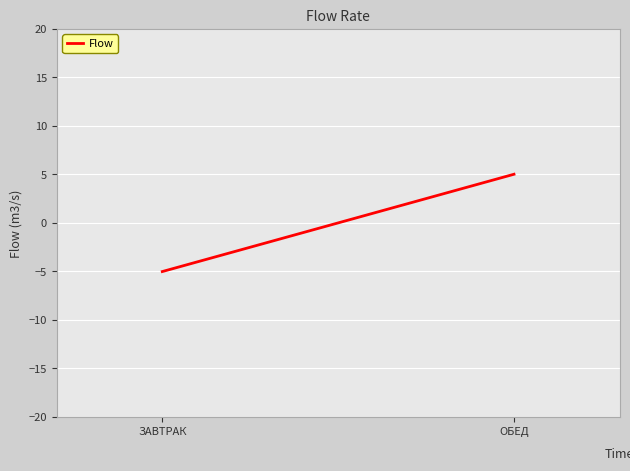

How many values are below 5?

1